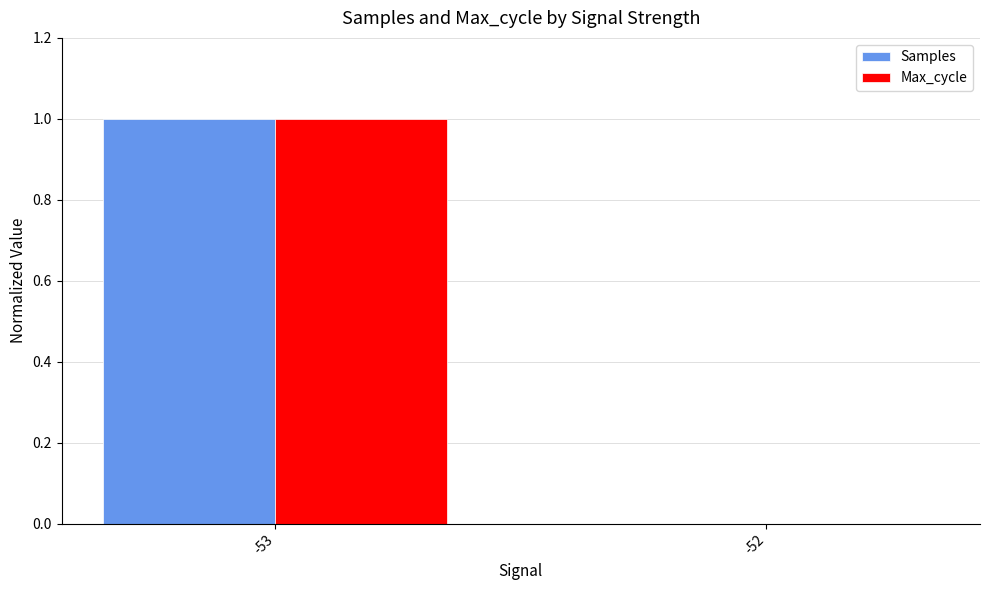

What is the difference between the Samples values at -53 and -52?

1